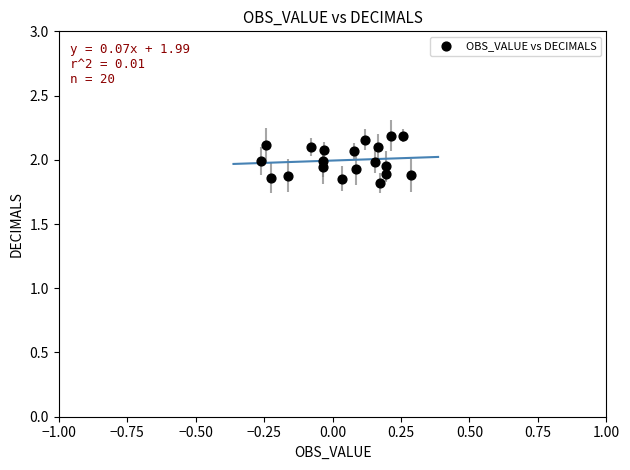

What is the range of Y values (max minus min)?

0.4